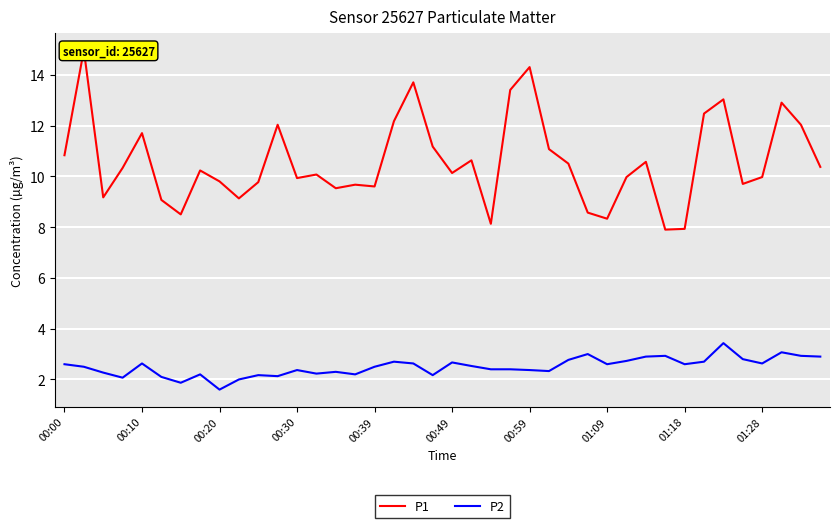

What are all the series names shown in the legend?

P1, P2